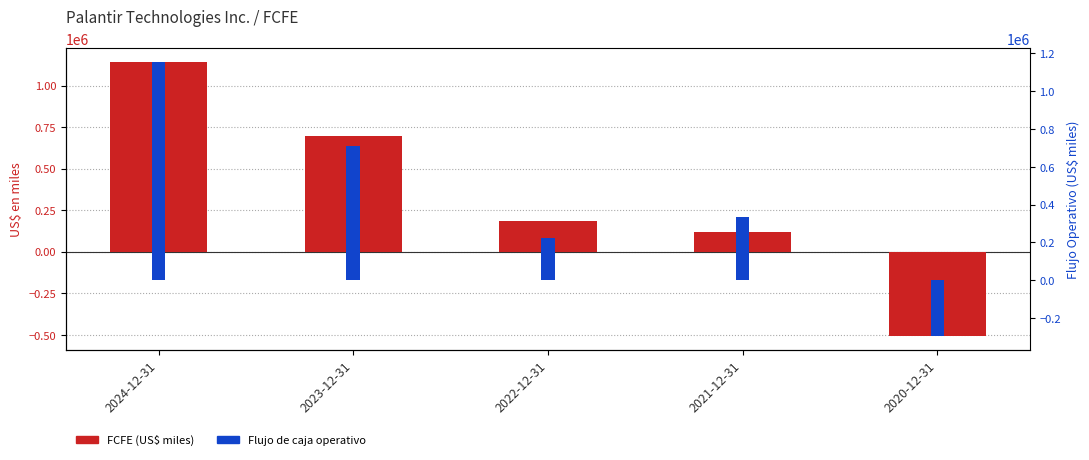

What are all the series names shown in the legend?

FCFE (US$ miles), Flujo de caja operativo